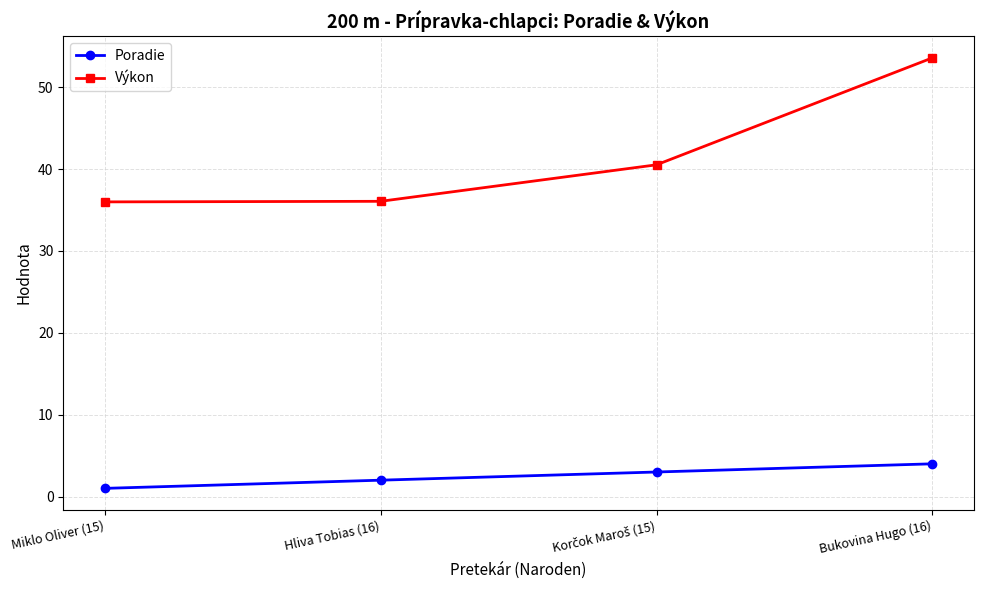

What is the smallest value displayed?

1.0